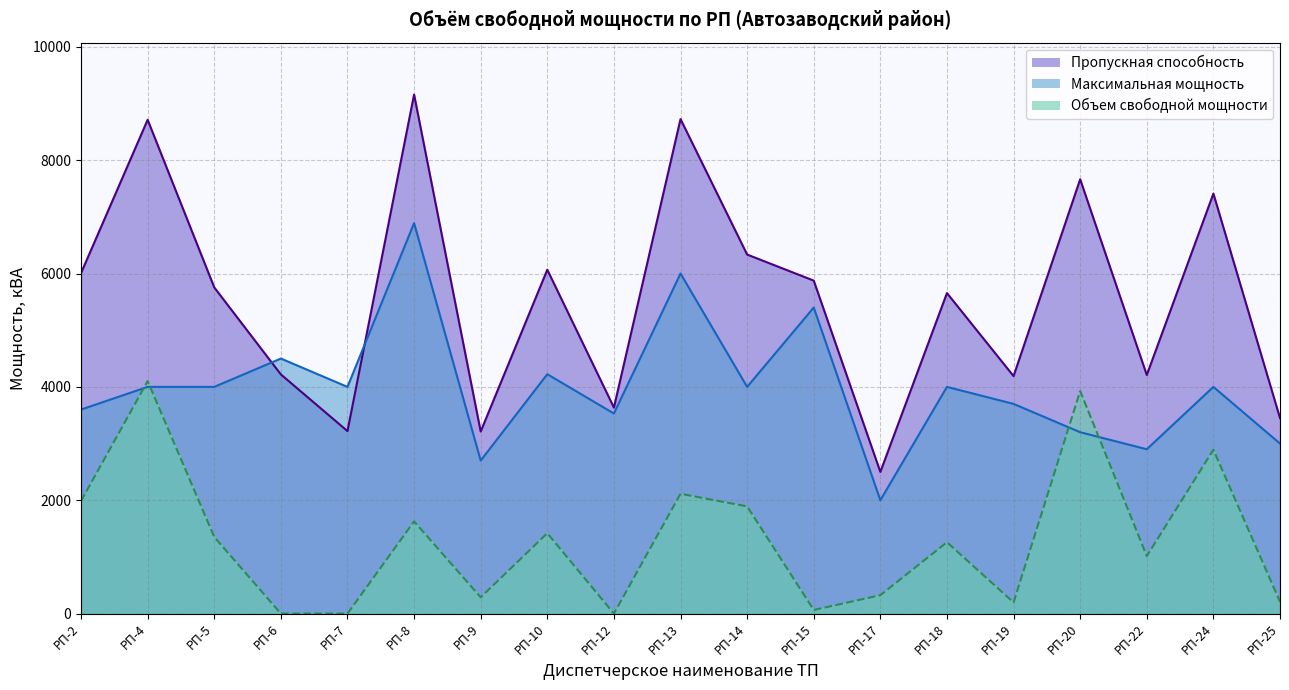

What is the lowest value of the Максимальная мощность series?

2000.0